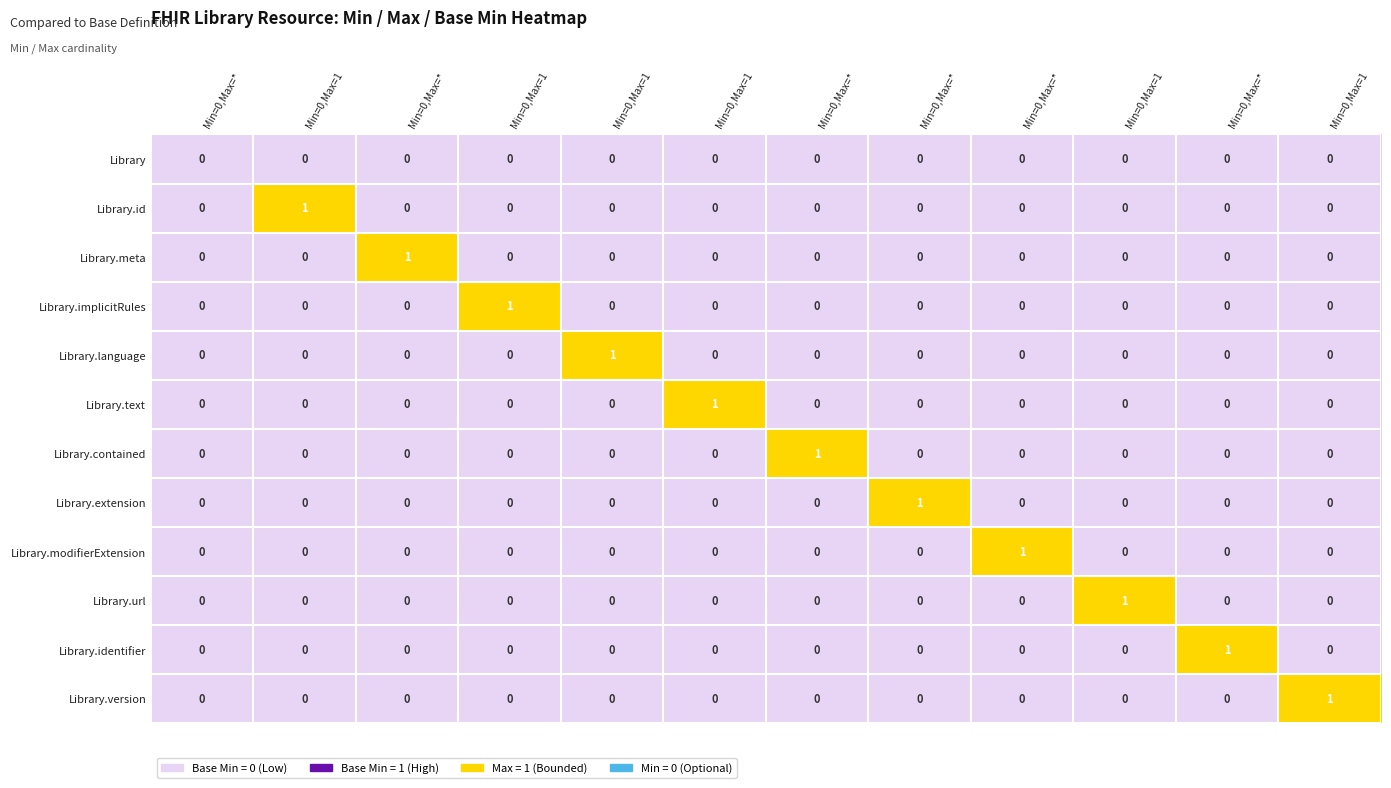

What is the difference between the highest and lowest values at Min=0,Max=1?

1